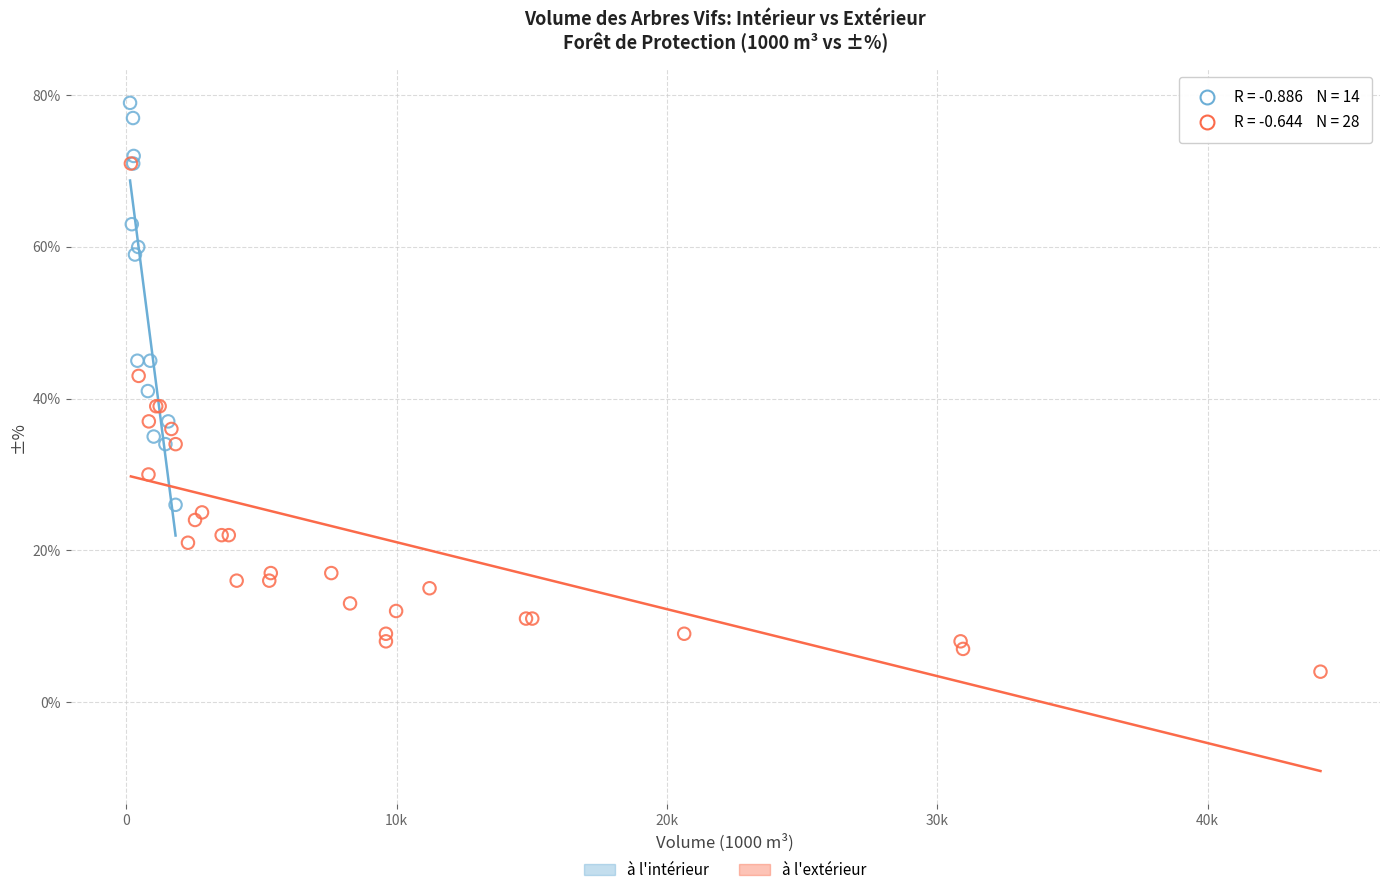

Which series reaches the minimum Y coordinate?

à l'extérieur